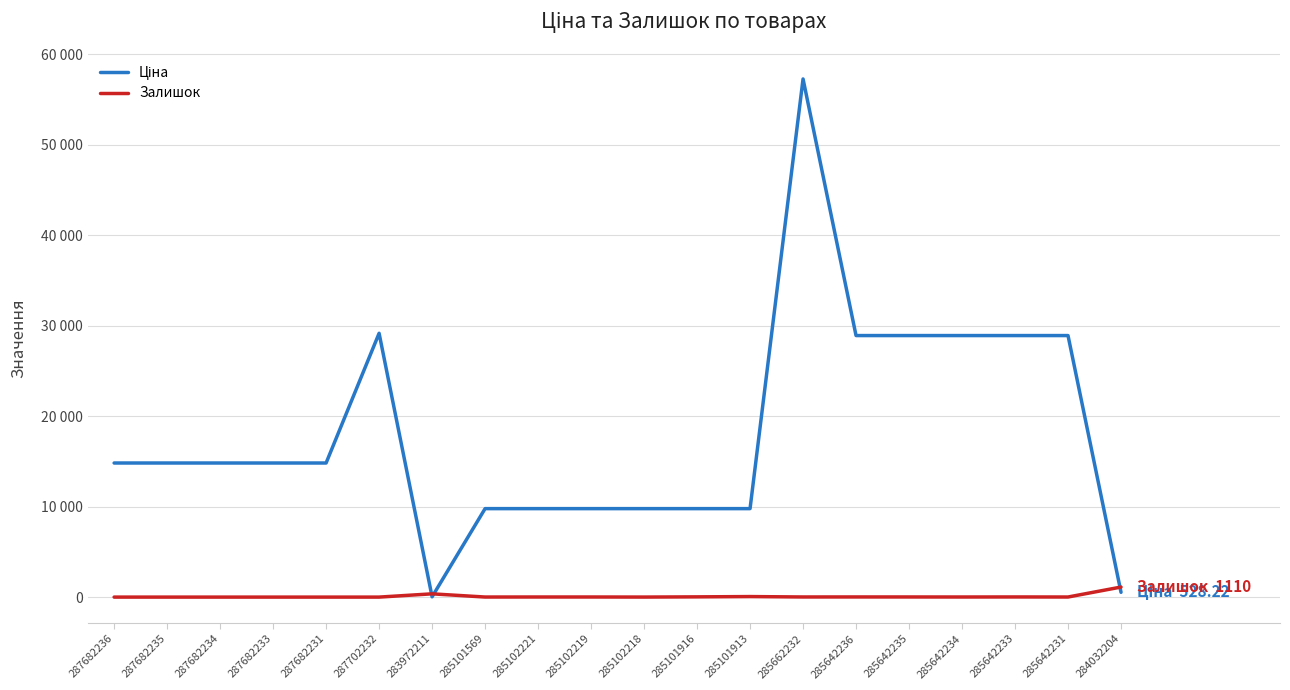

Does the chart have visible grid lines?

Yes